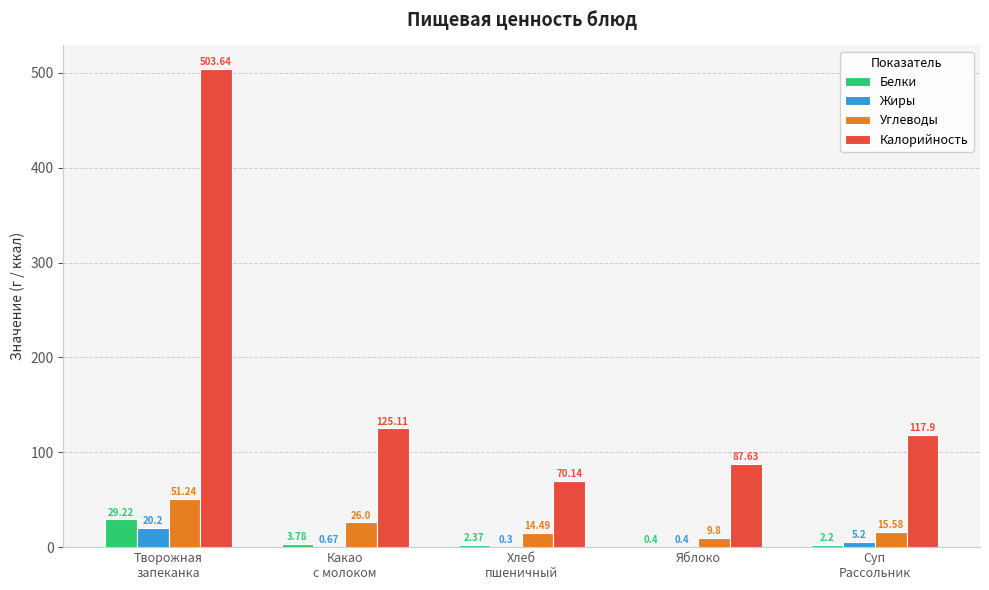

Which series has the largest total across all categories?

Калорийность